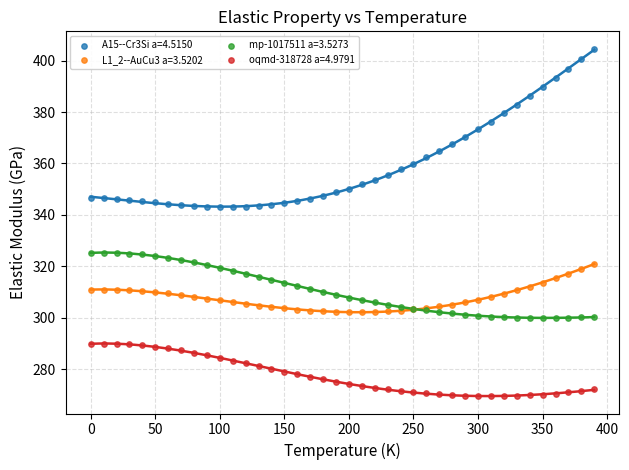

Which series reaches the minimum Y coordinate?

oqmd-318728 a=4.9791